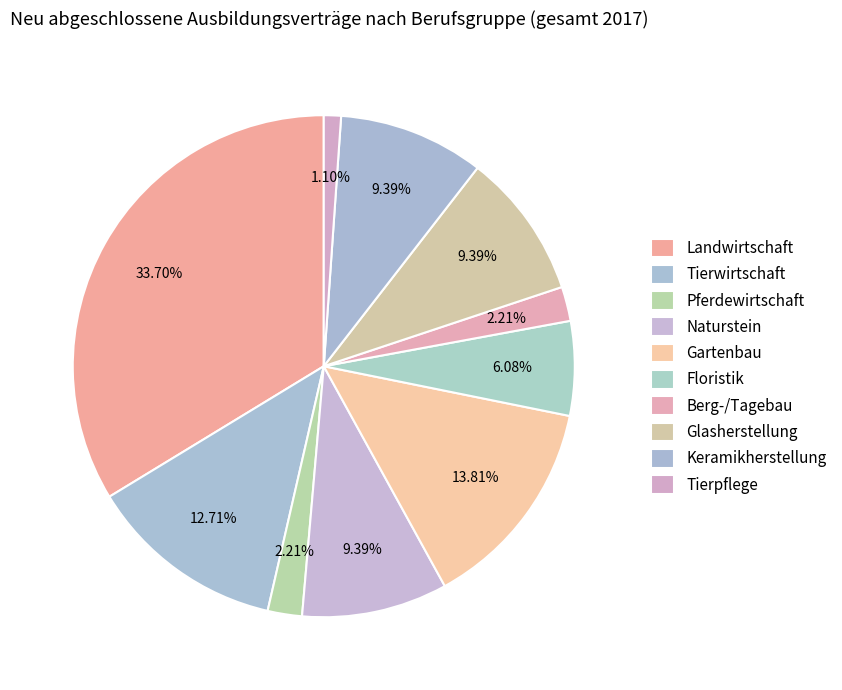

How many segments does this pie chart have?

10